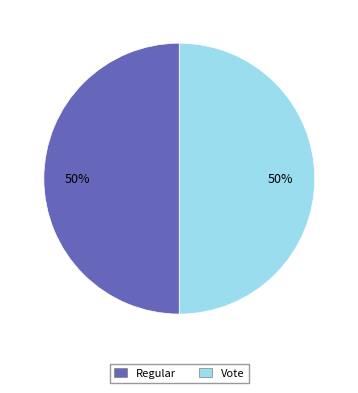

What is the ratio of the value at Vote to the value at Regular?

1.0